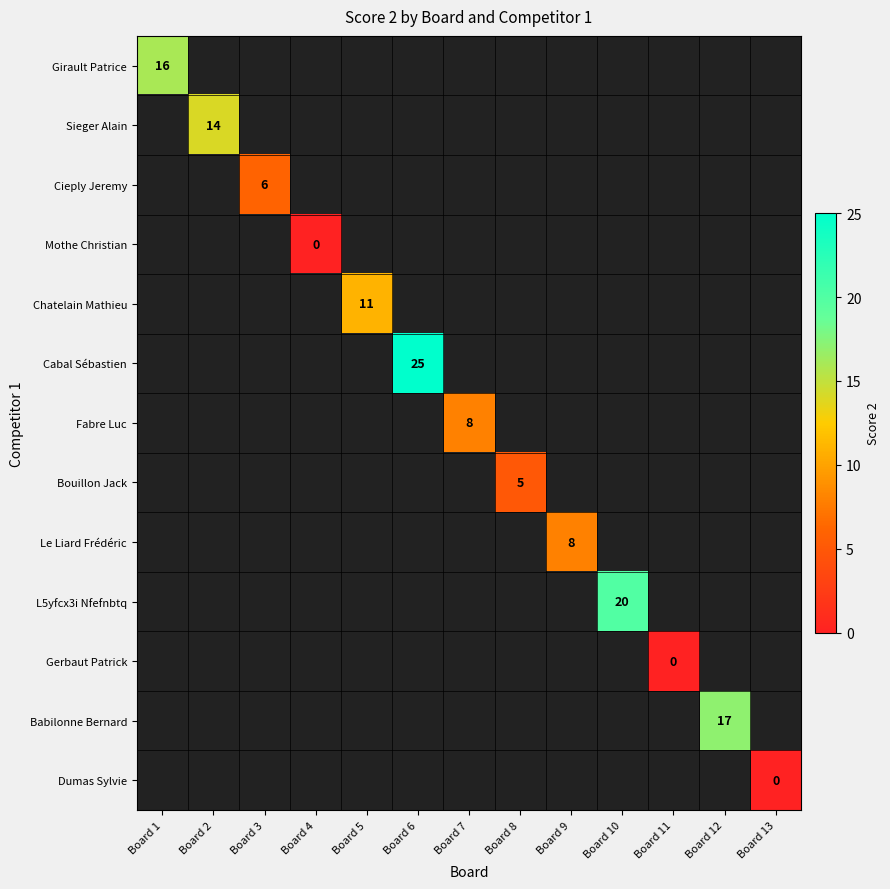

Count the number of data series in this chart.

13